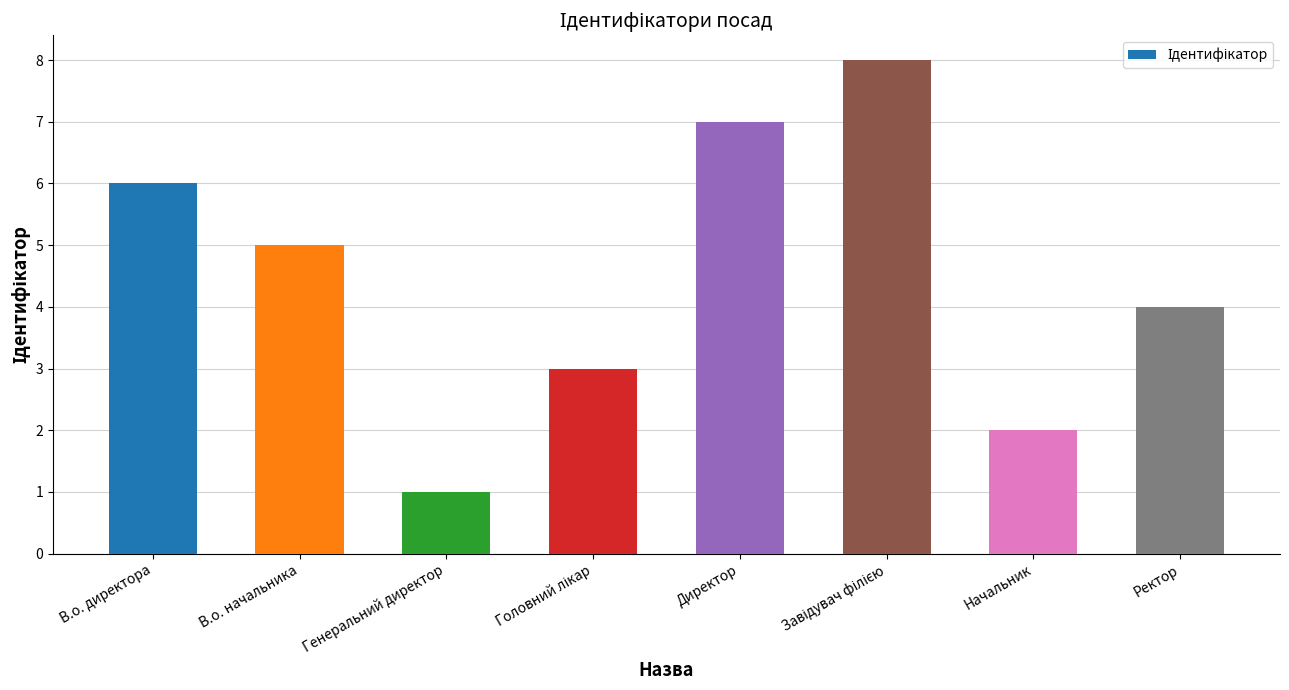

Reading right to left, transcribe all the data shown in this chart.

4	2	8	7	3	1	5	6